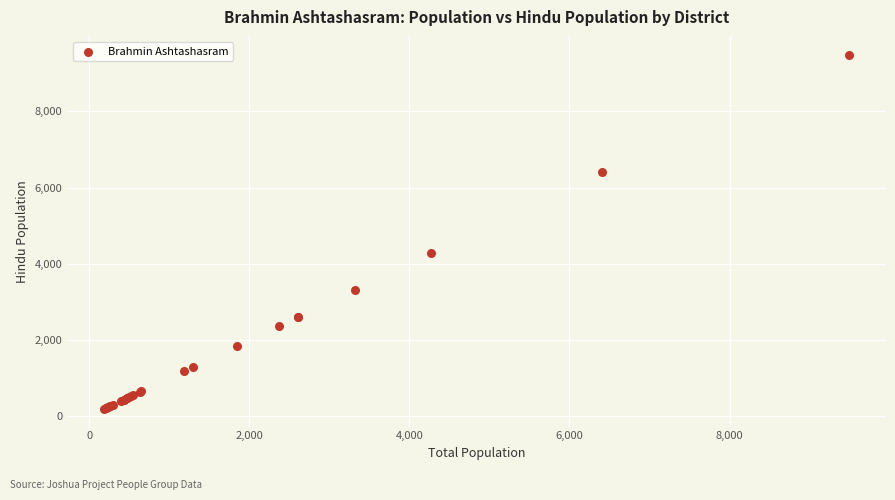

What Y value in the scatter plot is closest to 4840?

4270